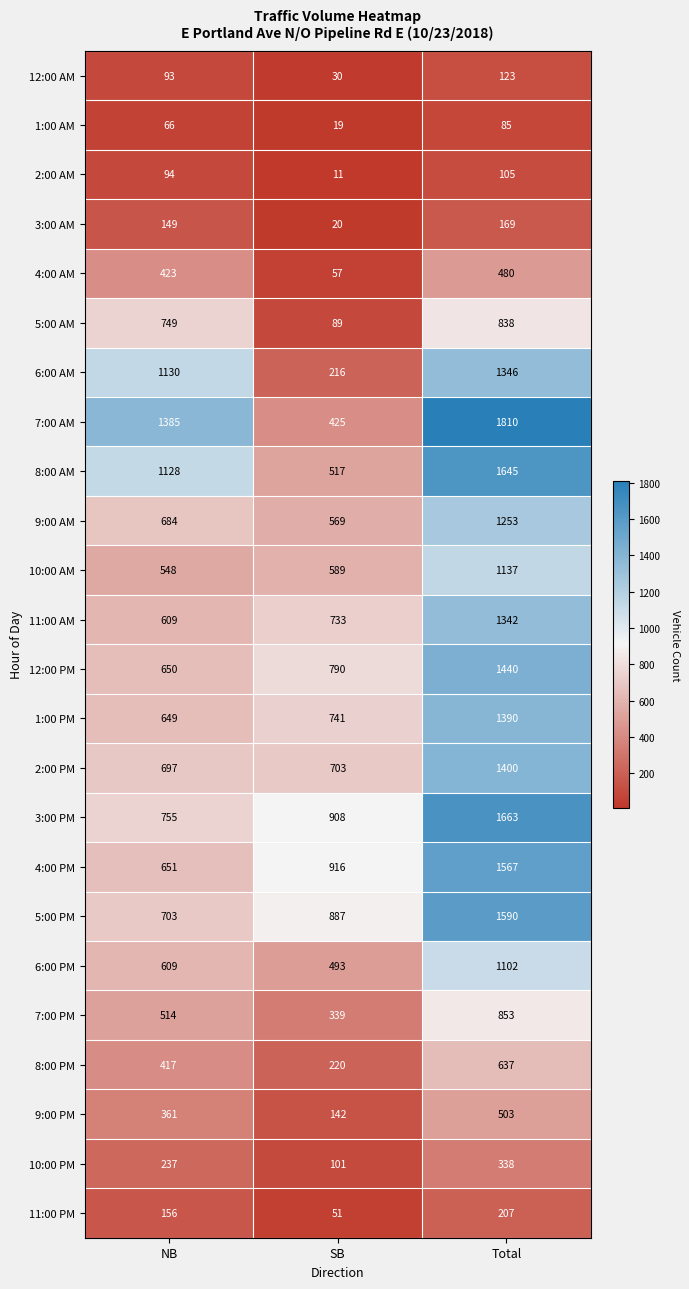

What is the minimum value shown in the chart?

11